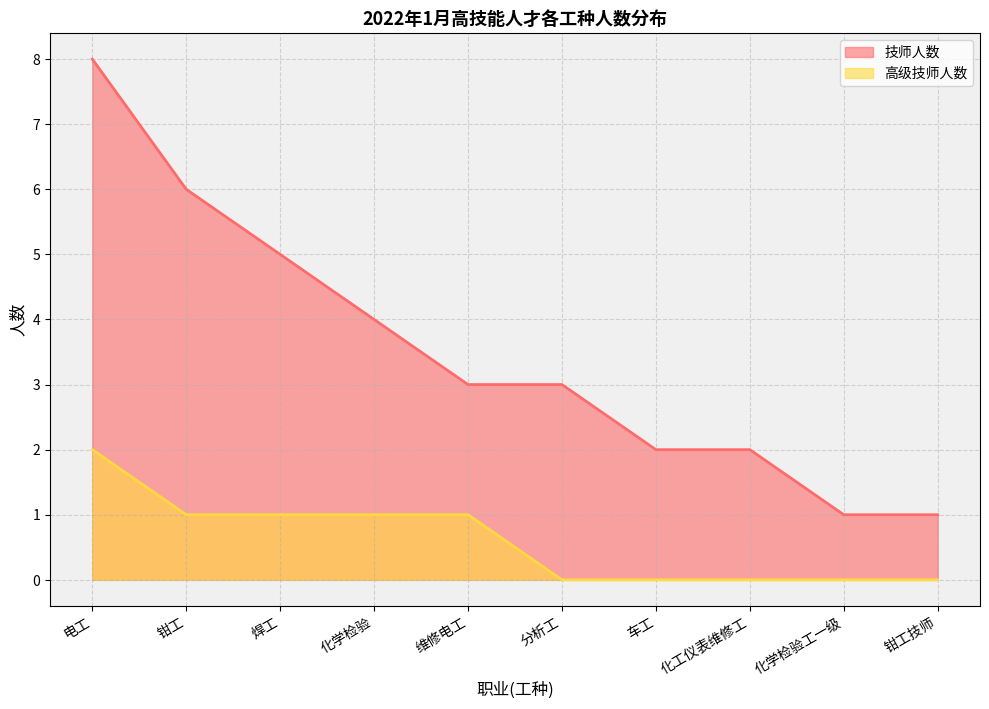

True or false: 技师人数_line has more than 0 interior local peaks.

False